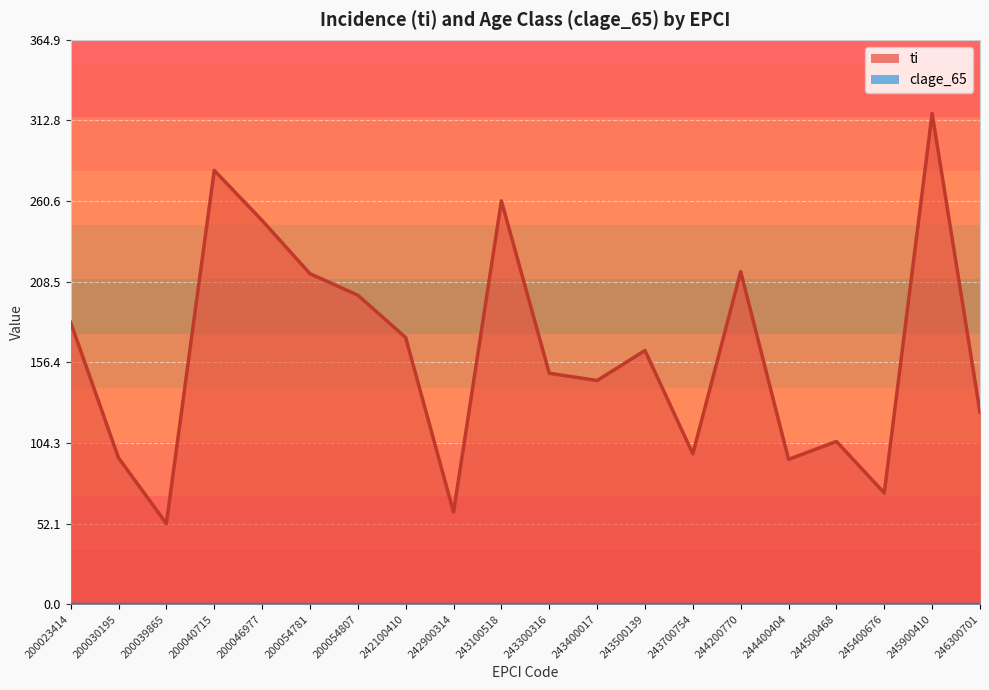

Where is the first local maximum?

200040715